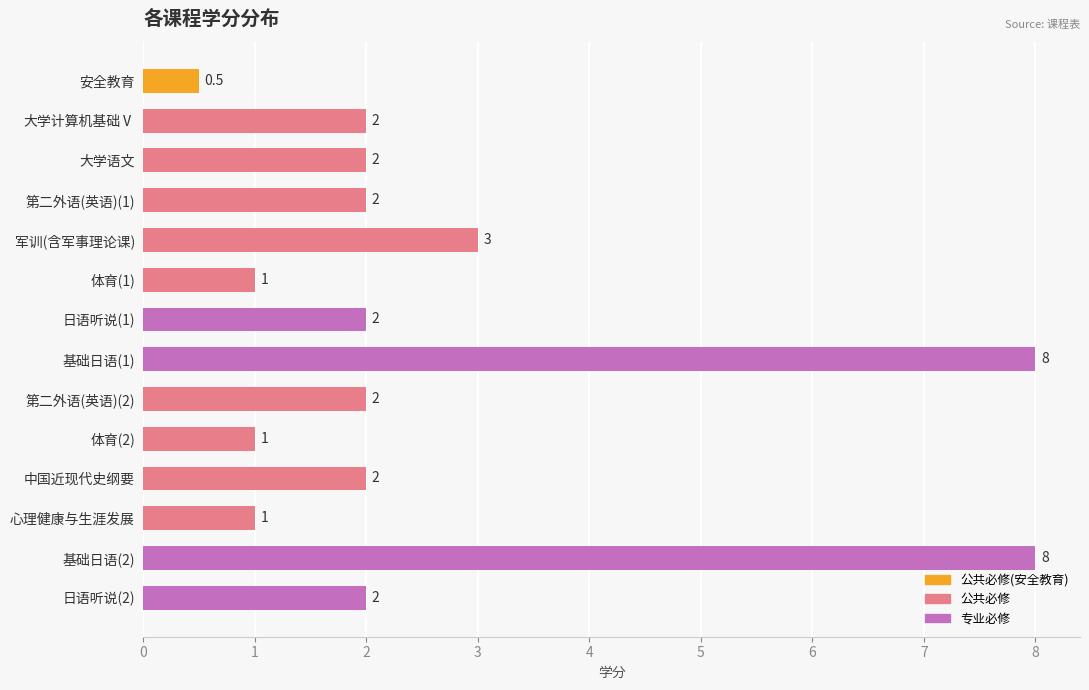

Reading bottom to top, list all the values displayed in this chart.

日语听说(2)=2.0	基础日语(2)=8.0	心理健康与生涯发展=1.0	中国近现代史纲要=2.0	体育(2)=1.0	第二外语(英语)(2)=2.0	基础日语(1)=8.0	日语听说(1)=2.0	体育(1)=1.0	军训(含军事理论课)=3.0	第二外语(英语)(1)=2.0	大学语文=2.0	大学计算机基础Ⅴ=2.0	安全教育=0.5